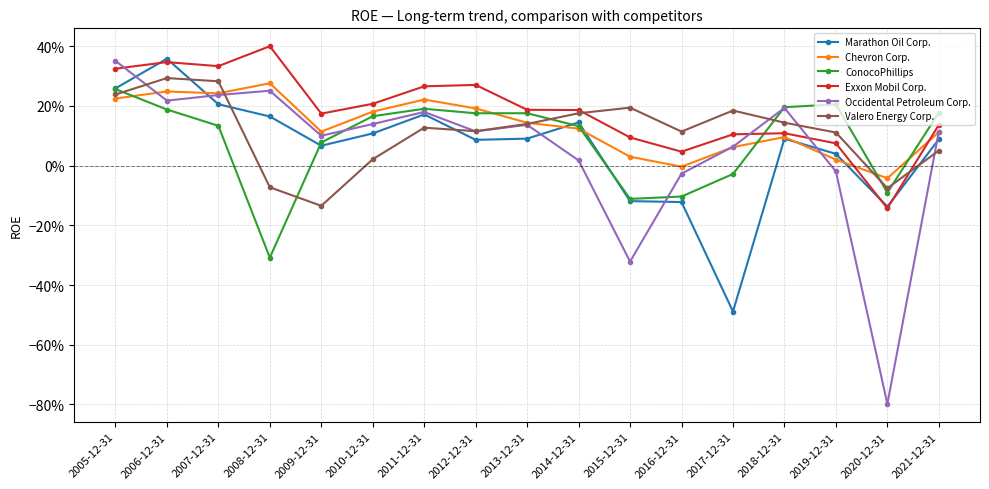

What are all the series names shown in the legend?

Marathon Oil Corp., Chevron Corp., ConocoPhillips, Exxon Mobil Corp., Occidental Petroleum Corp., Valero Energy Corp.